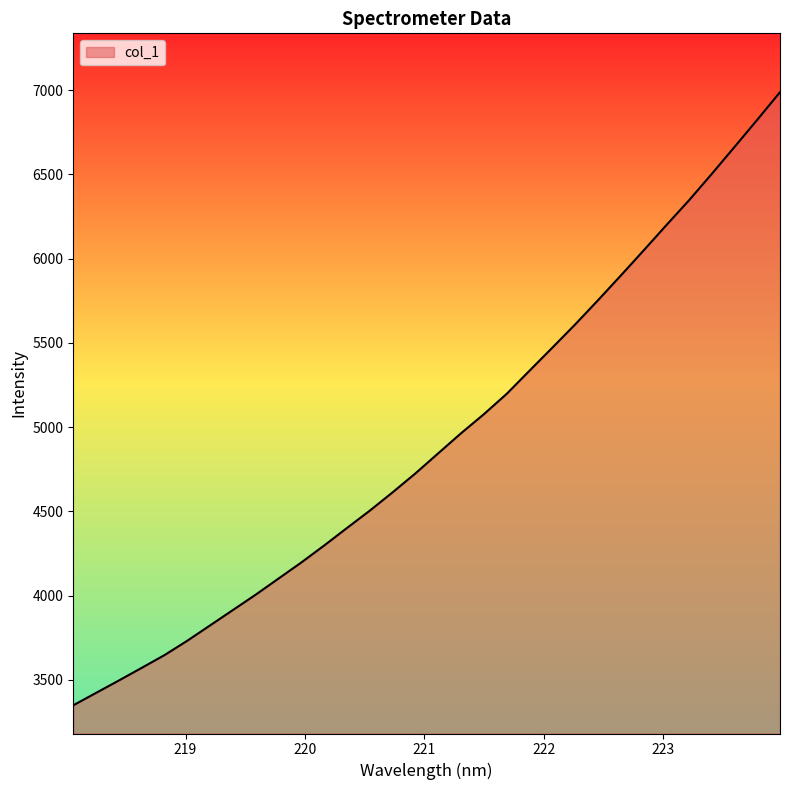

What is the difference between the maximum and minimum values?

3638.0